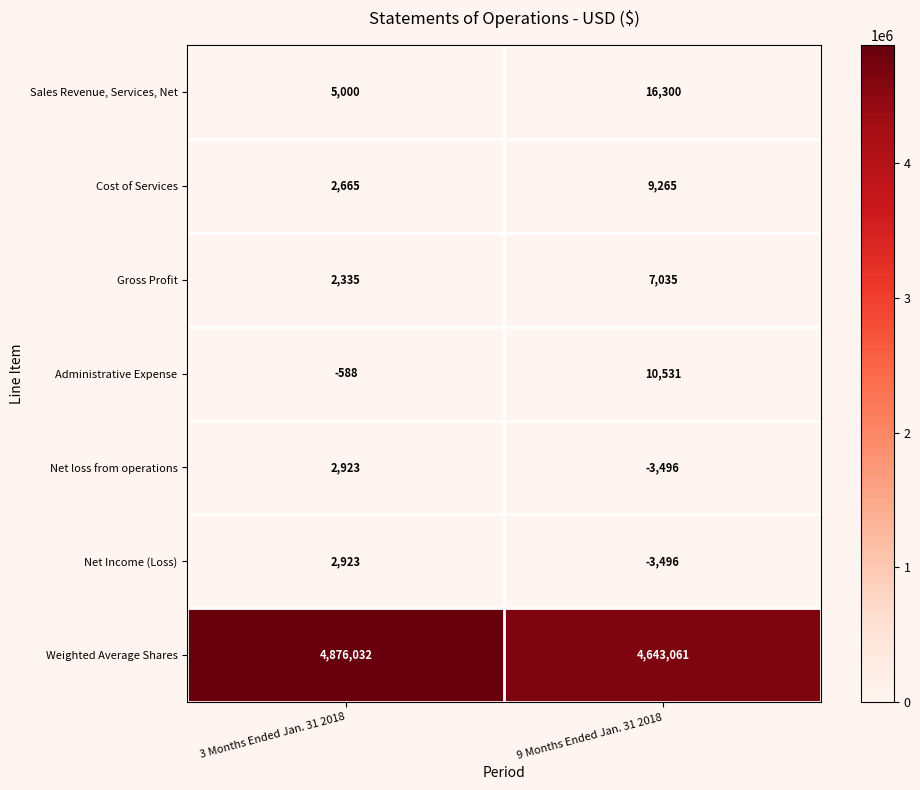

Where is Weighted Average Shares nearest to the value 4759546?

9 Months Ended Jan. 31 2018